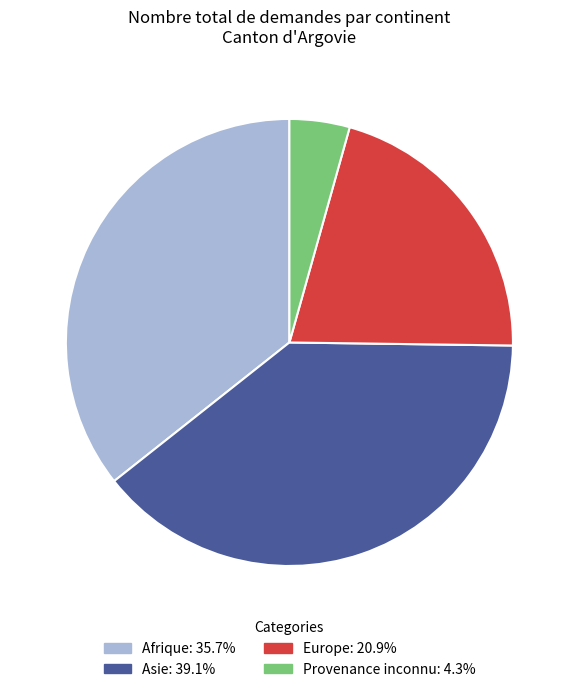

What is the largest slice in the pie chart?

Asie